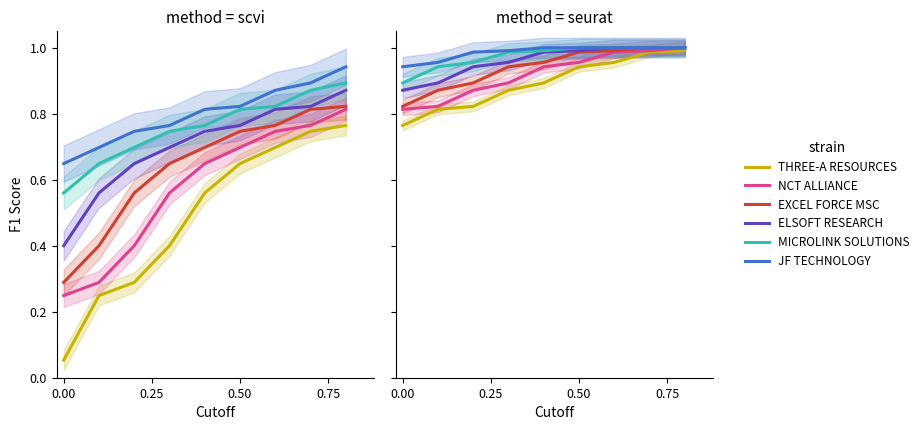

What is the value of the THREE-A RESOURCES BHD point at the 3rd from the left?

0.8